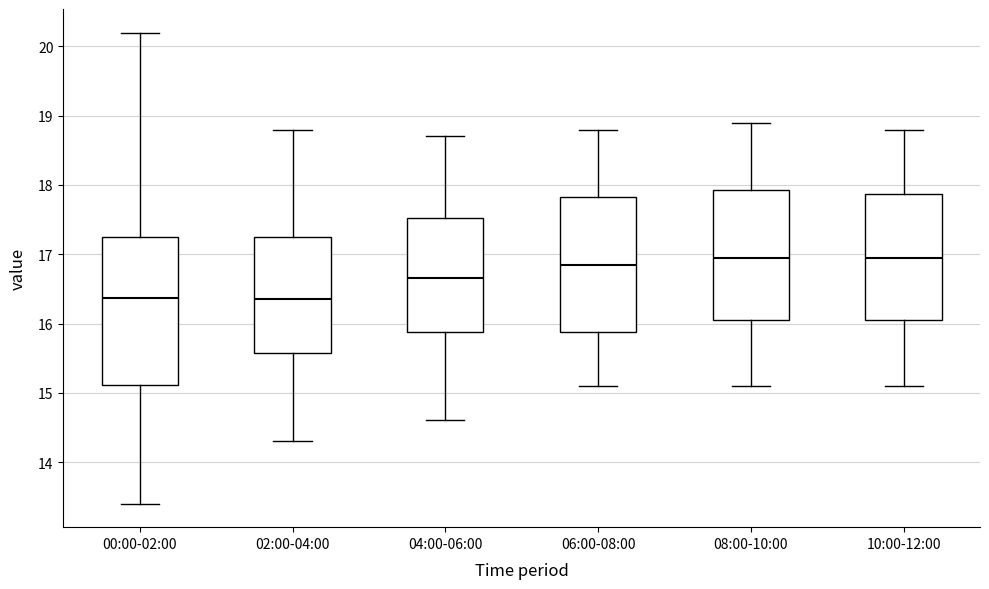

Reading left to right, transcribe this box plot: for each box, give where its median line is, the range the box spans, and where its two whiskers end, as read against the y-axis. The values are not printed on the chart, so give them approximately, as read against the axis.

00:00-02:00: median 16.4, box 15.1 to 17.2, whiskers 13.4 to 20.2
02:00-04:00: median 16.4, box 15.6 to 17.3, whiskers 14.3 to 18.8
04:00-06:00: median 16.7, box 15.9 to 17.5, whiskers 14.6 to 18.7
06:00-08:00: median 16.9, box 15.9 to 17.8, whiskers 15.1 to 18.8
08:00-10:00: median 17.0, box 16.1 to 17.9, whiskers 15.1 to 18.9
10:00-12:00: median 17.0, box 16.1 to 17.9, whiskers 15.1 to 18.8